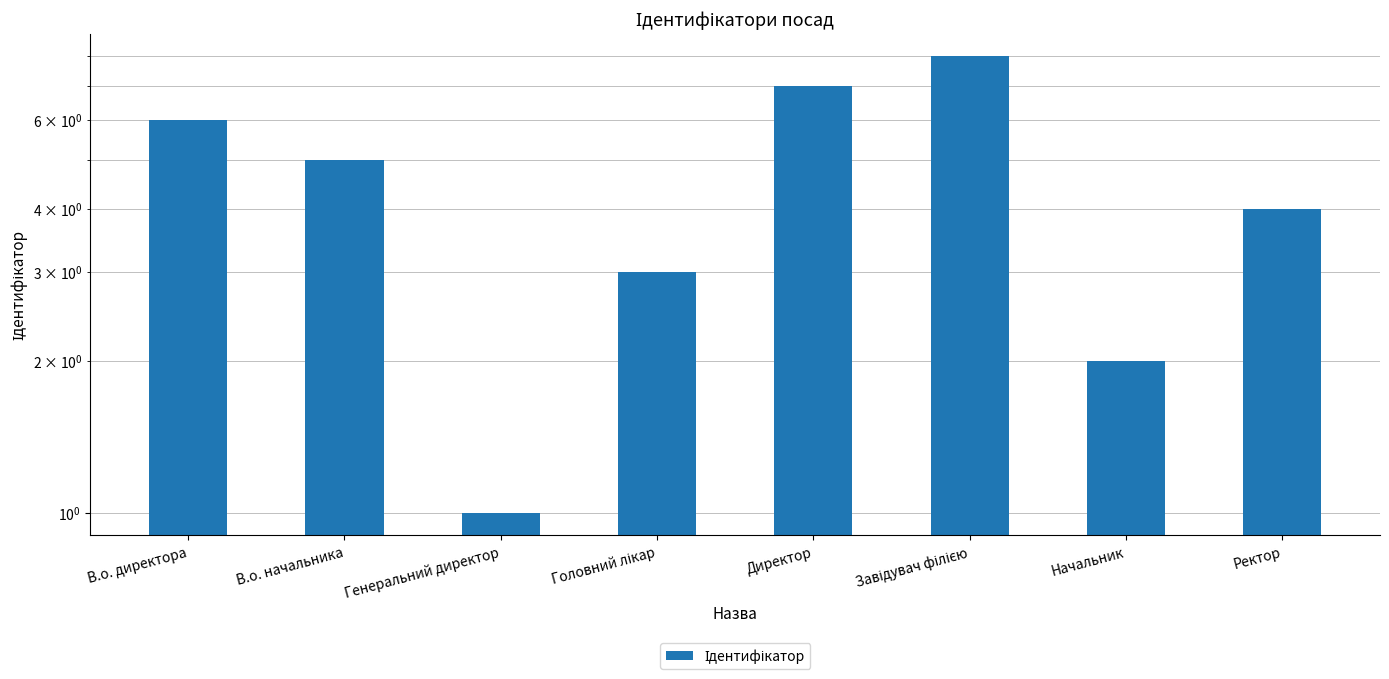

Which category has the highest value across all series?

Завідувач філією